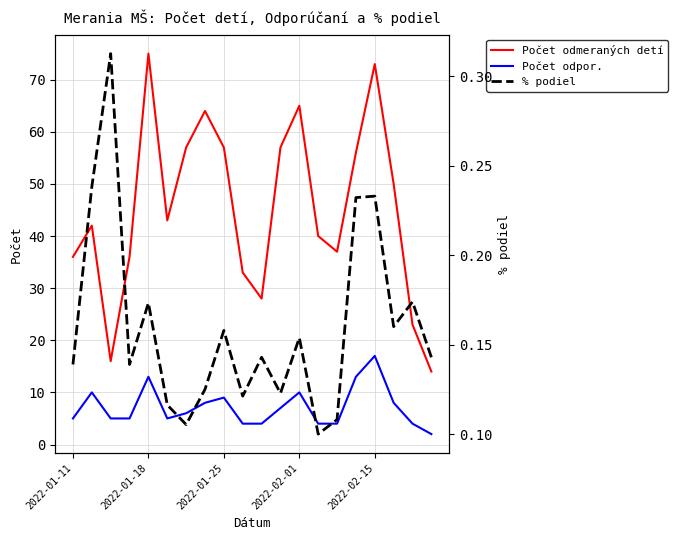

True or false: Počet odmeraných detí and Počet odpor. intersect in this chart.

False